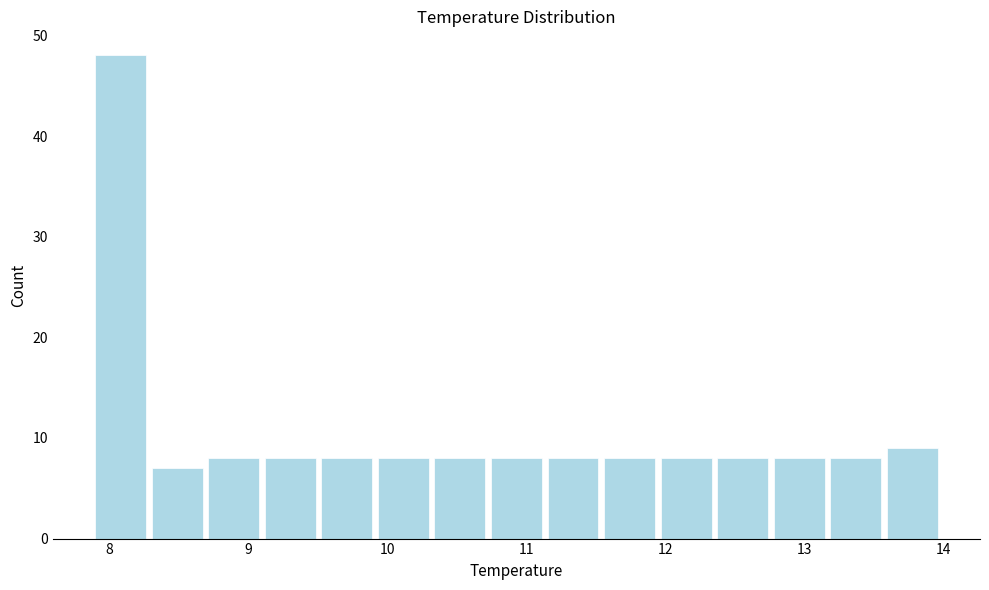

How tall is the bar that spans 9.9 to 10.3 on the x-axis? Neither the bar edges nor the heights are printed on the chart, so give them approximately, as read against the axes.

8